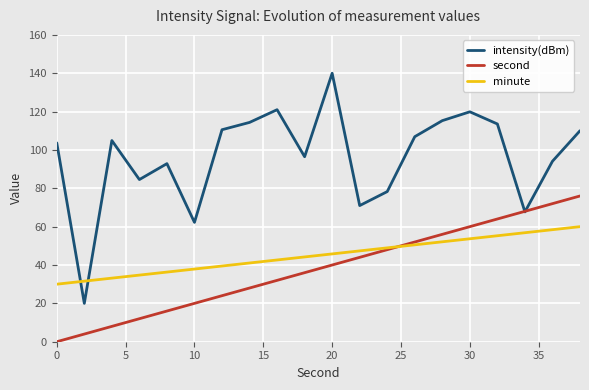

What is the maximum value shown in the chart?

140.0